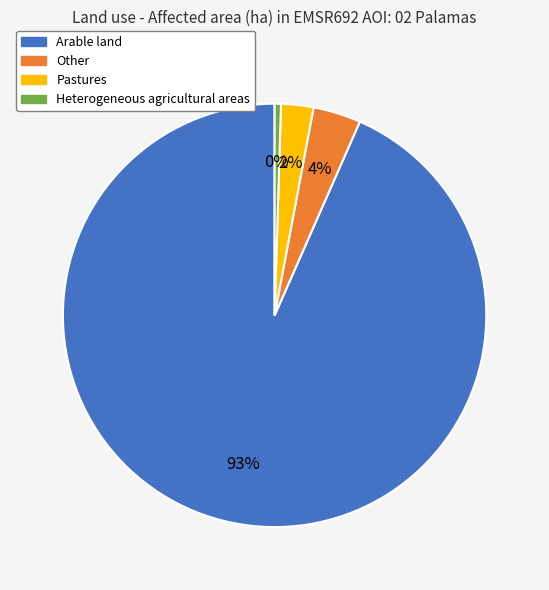

Rank the categories by value from lowest to highest.

Heterogeneous agricultural areas, Pastures, Other, Arable land